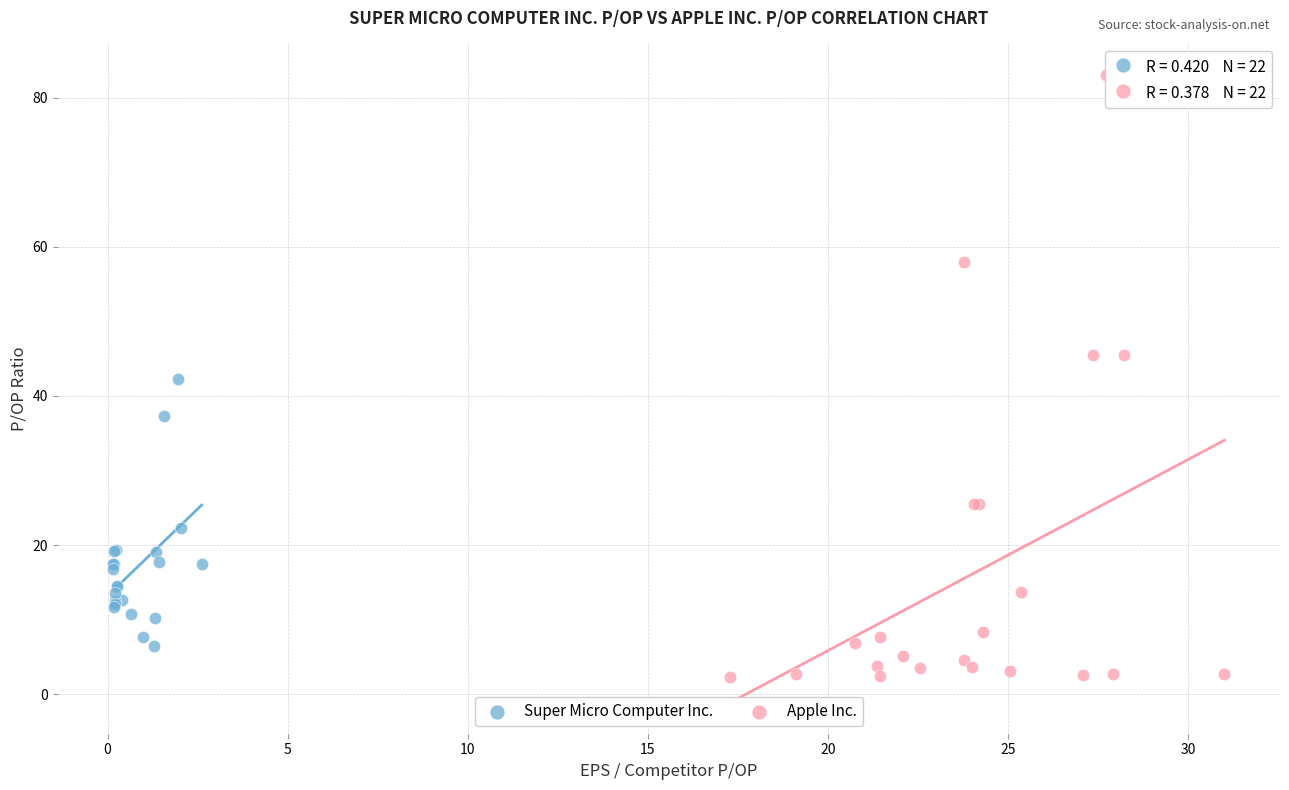

Which series reaches the minimum Y coordinate?

Apple Inc.